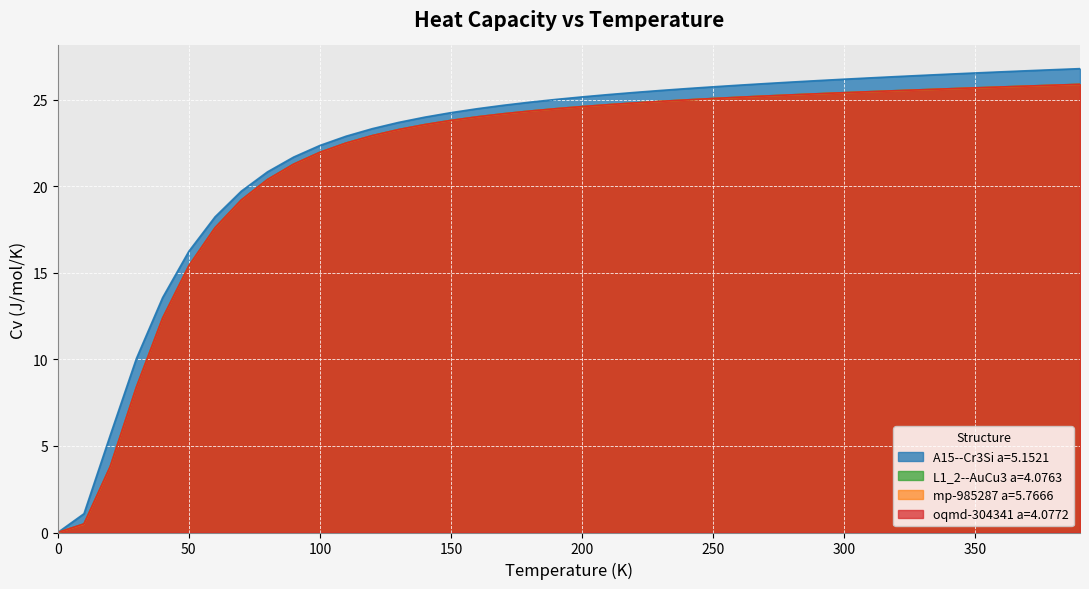

List the series in order of their peak value, highest first.

A15--Cr3Si a=5.1521, L1_2--AuCu3 a=4.0763, oqmd-304341 a=4.0772, mp-985287 a=5.7666